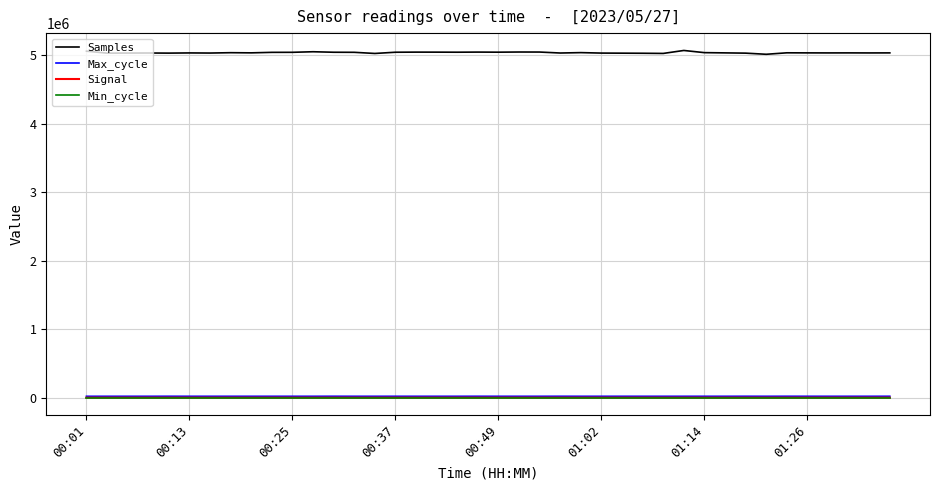

Which series has the largest total across all categories?

Samples